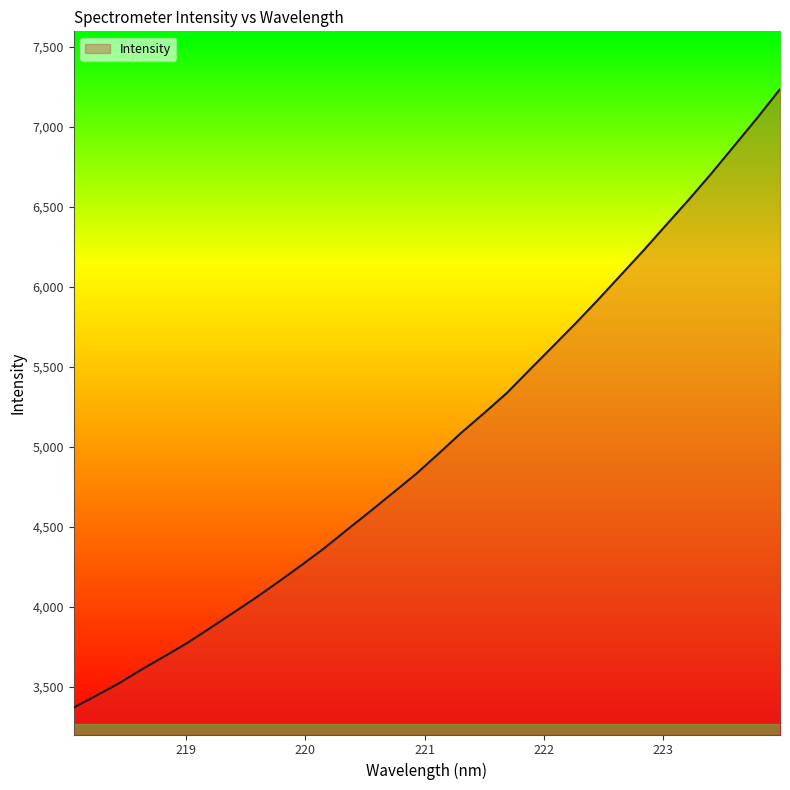

What is the maximum value shown in the chart?

7234.5